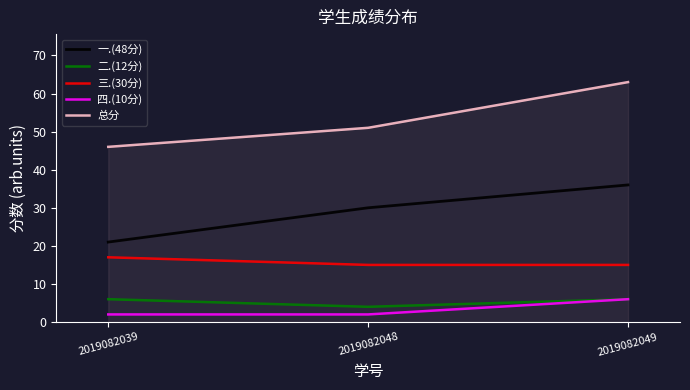

How many values in the 一.(48分) series are below 30?

1